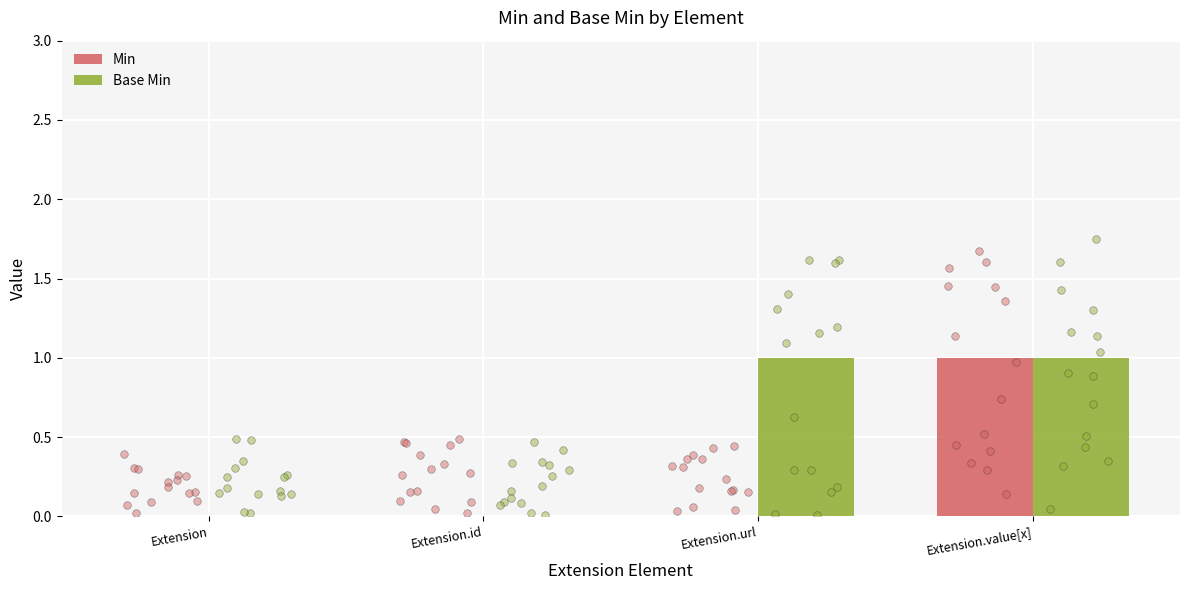

What are all the series names shown in the legend?

Min, Base Min